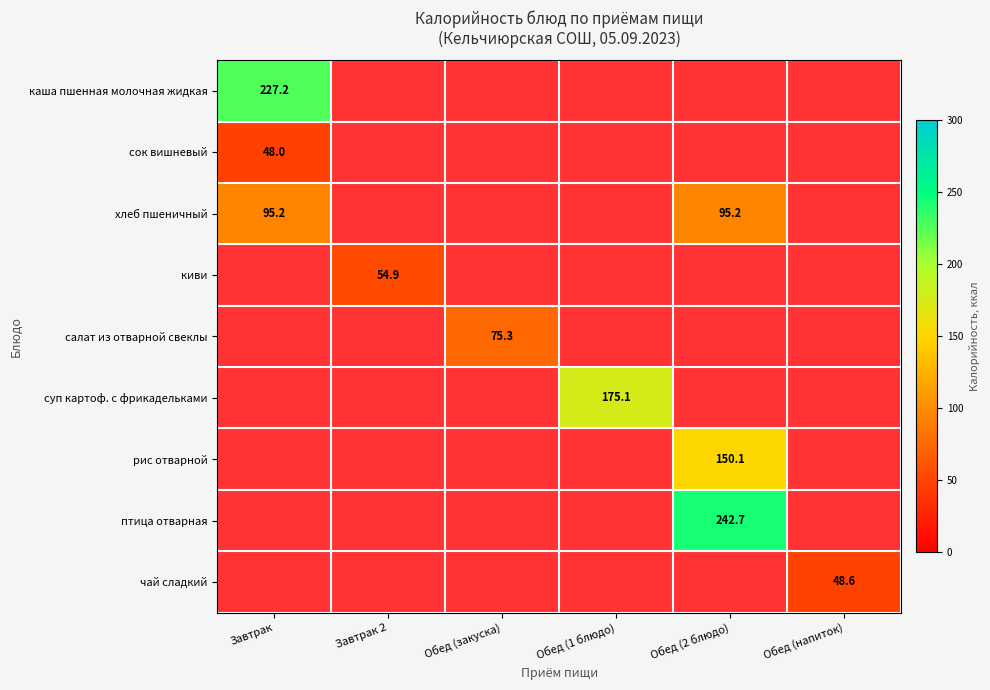

Which category has the highest value across all series?

Обед (2 блюдо)